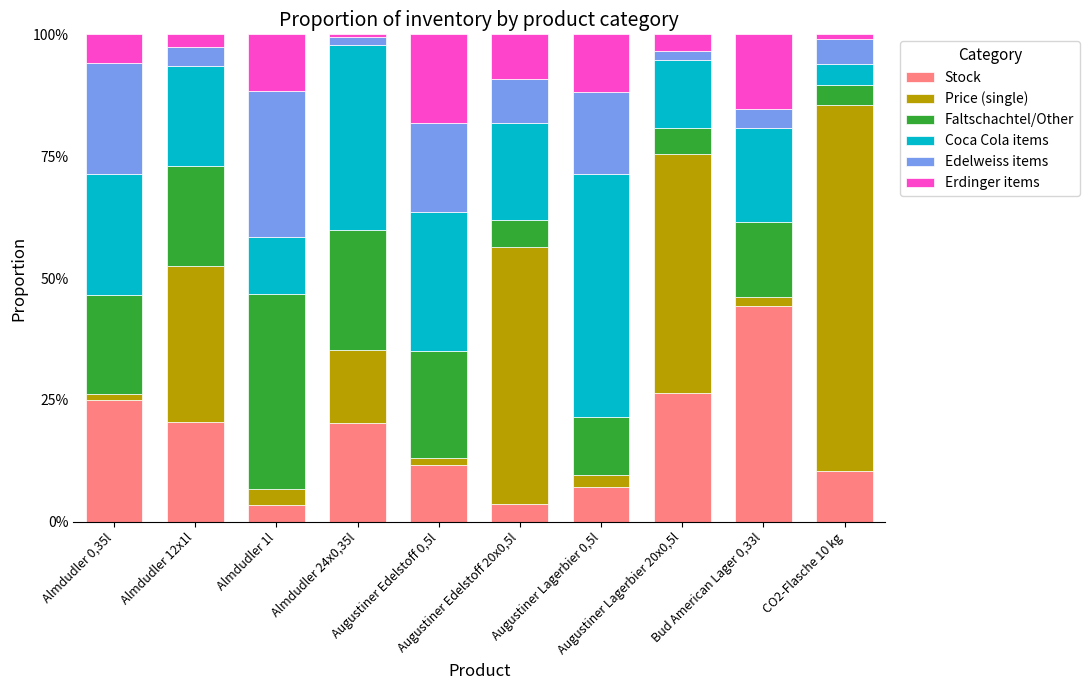

What is the difference between the second highest and minimum values in the Stock series?

23.0